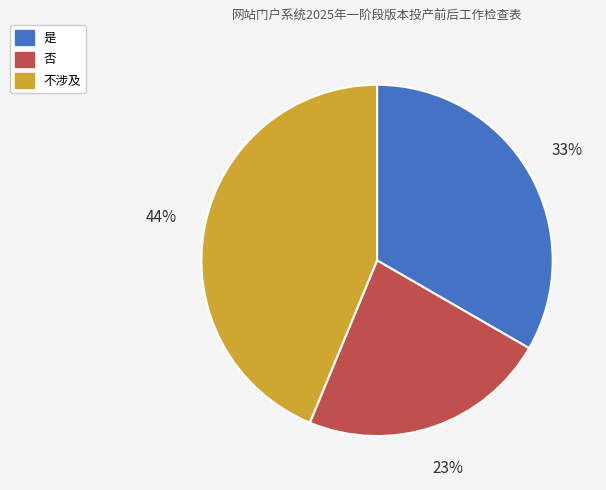

What is the smallest slice in the pie chart?

否